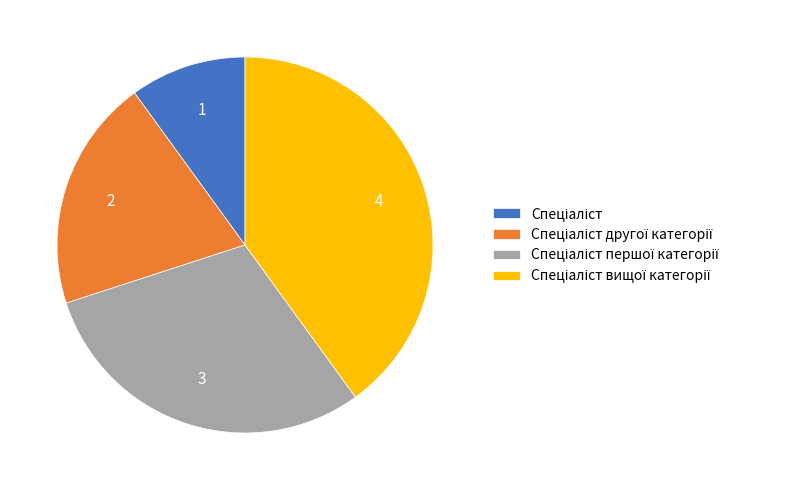

Is there any slice that represents more than half of the pie?

No